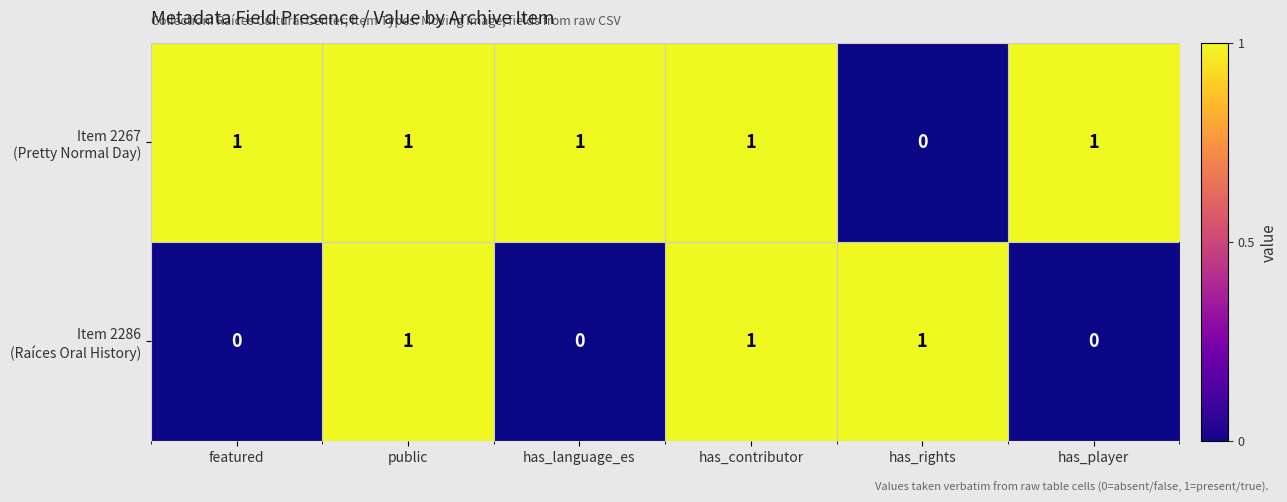

At how many categories does at least one series exceed 0?

6